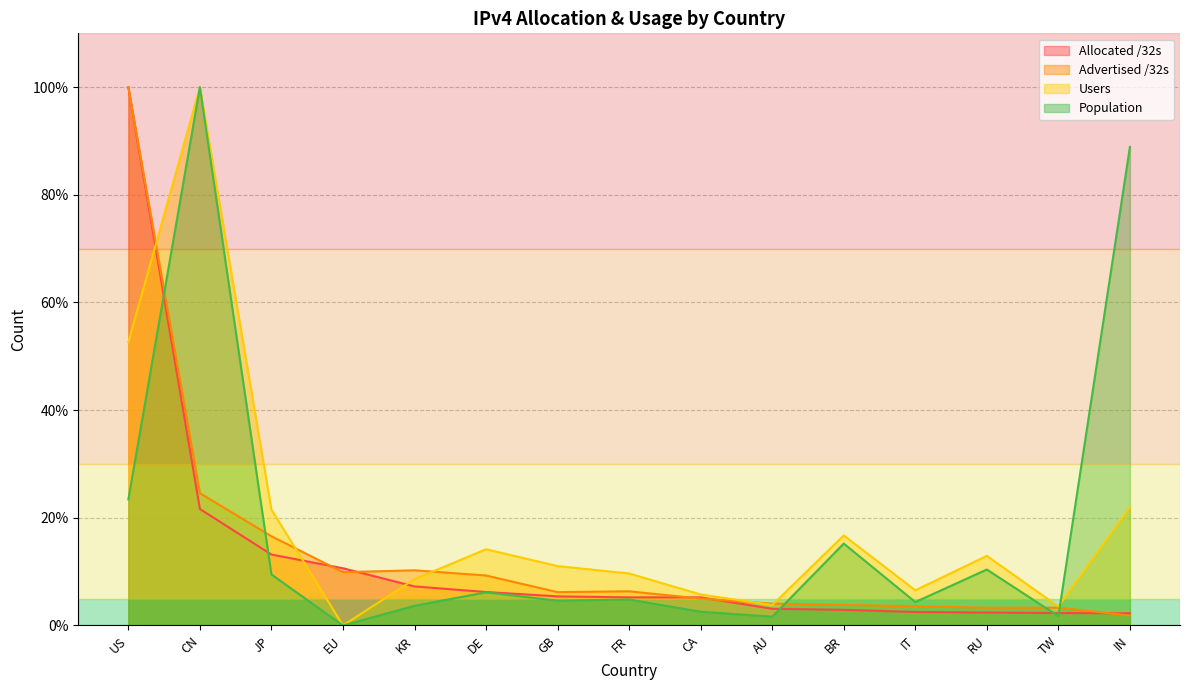

Which category has the lowest value in the Advertised /32s series?

IN